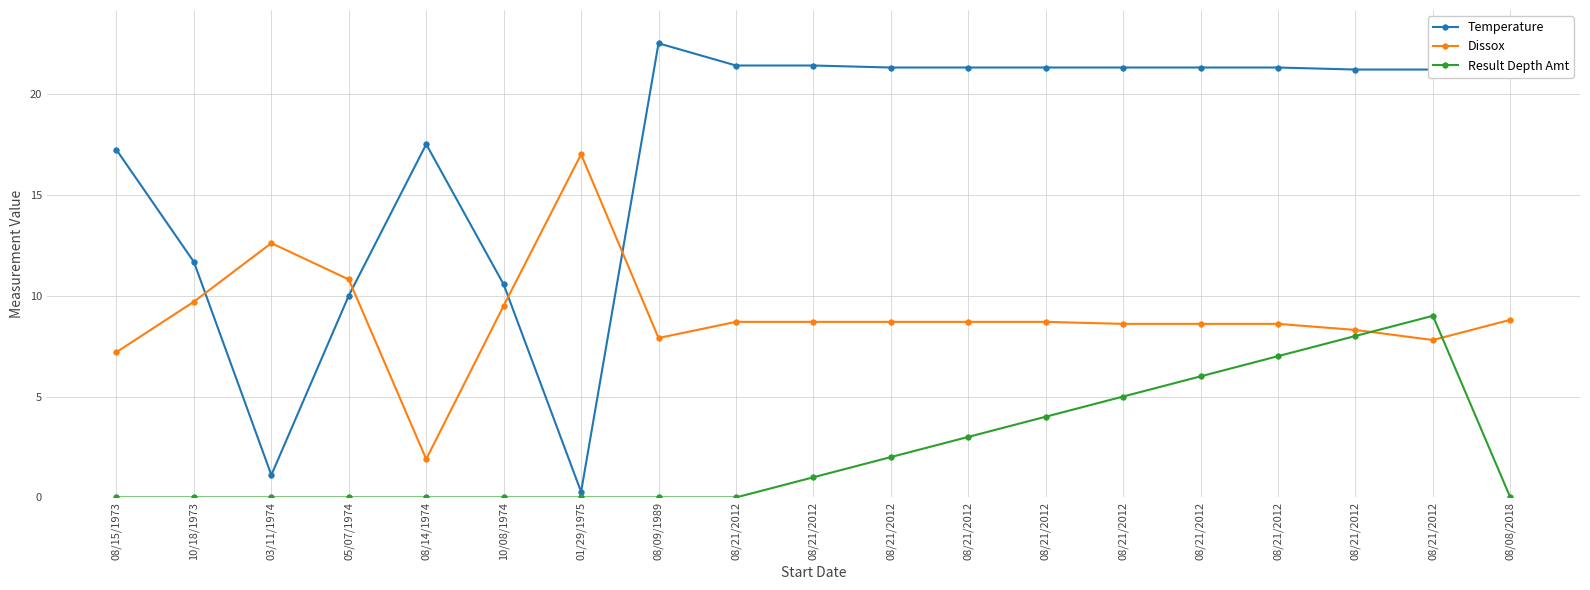

Between which two adjacent categories do Temperature and Dissox first intersect?

10/18/1973 and 03/11/1974